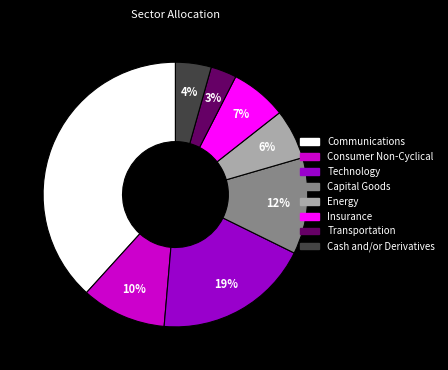

To the nearest percent, what is the difference between the largest and smallest slice percentages?

35%